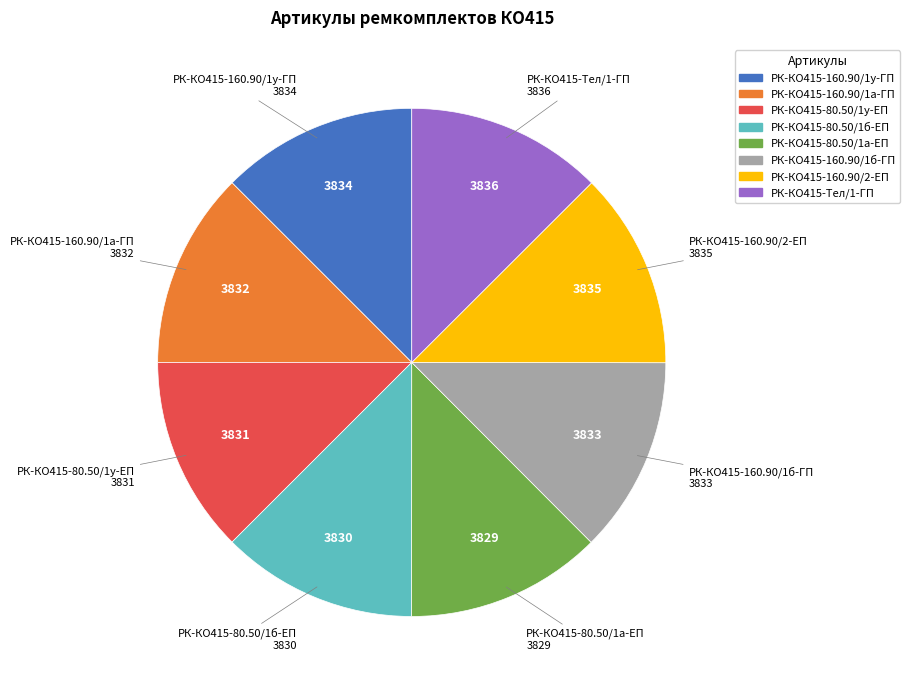

How many slices are in this pie chart?

8